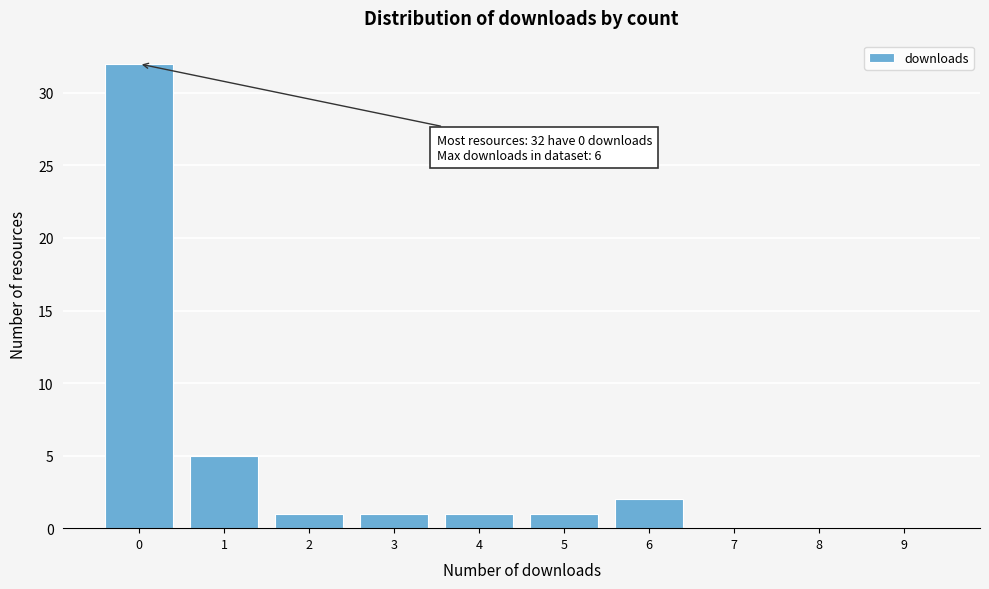

Reading left to right, transcribe all the data shown in this chart.

0=32	1=5	2=1	3=1	4=1	5=1	6=2	7=0	8=0	9=0